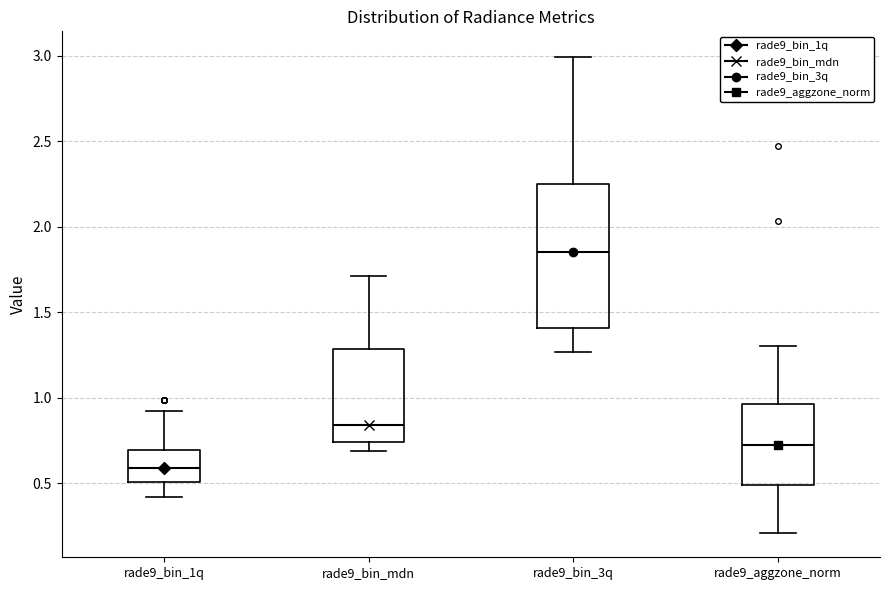

Where is the upper edge of the box for rade9_bin_1q on the y-axis? The values are not printed on the chart, so give them approximately, as read against the axis.

0.70